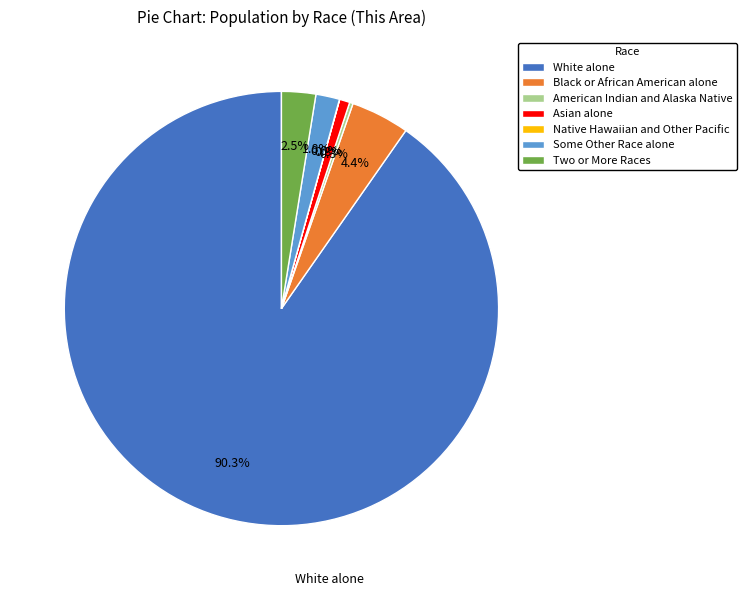

What is the largest slice in the pie chart?

White alone